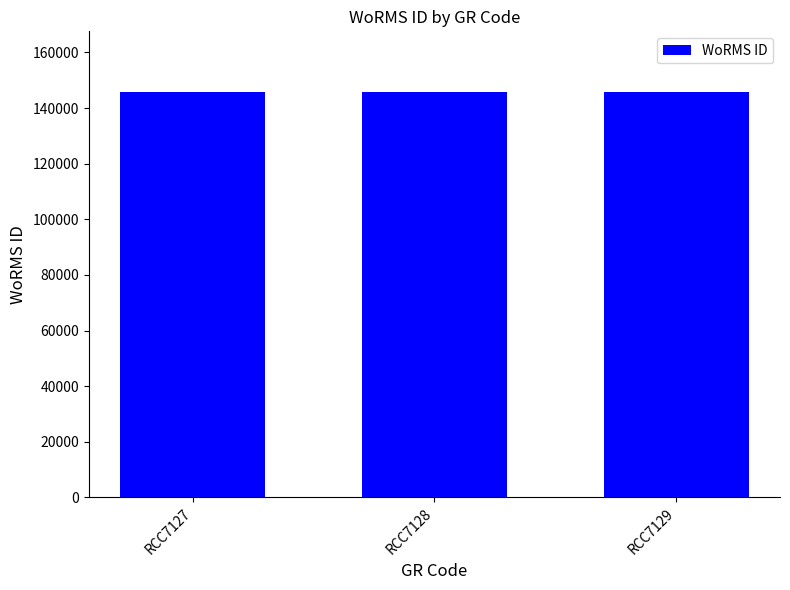

What is the smallest value displayed?

145734